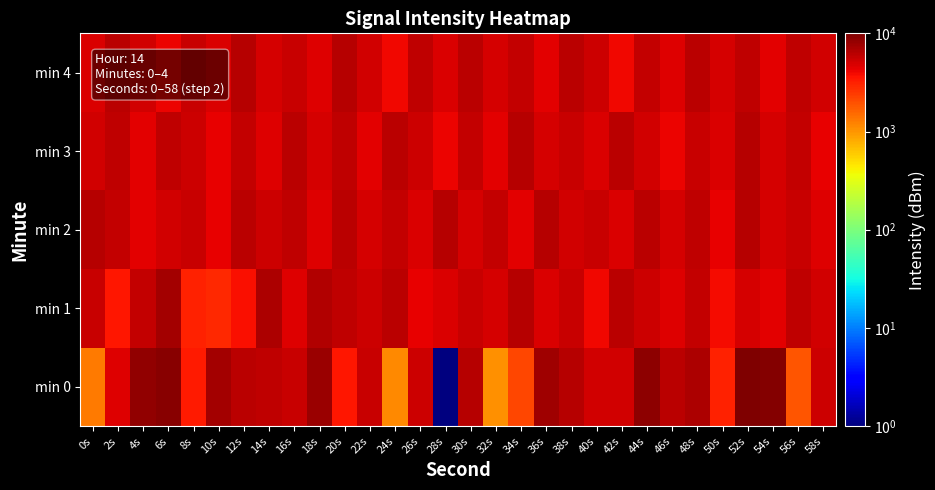

How many categories are shown in the chart?

30